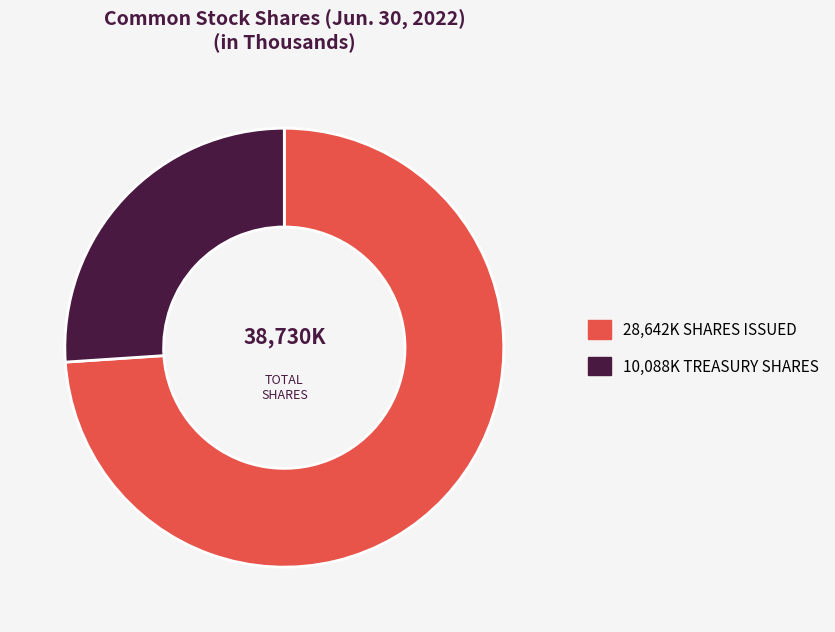

Is there any slice that represents more than half of the pie?

Yes